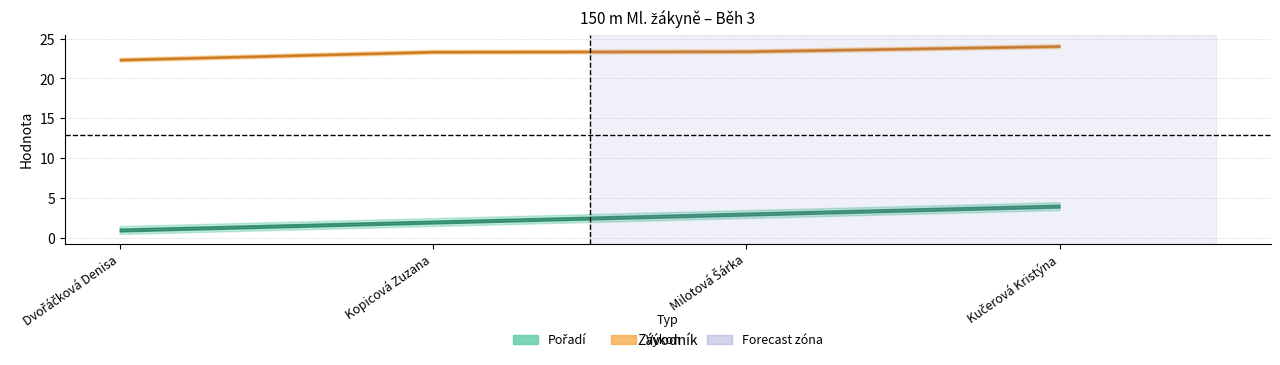

What is the minimum value for Pořadí?

1.0